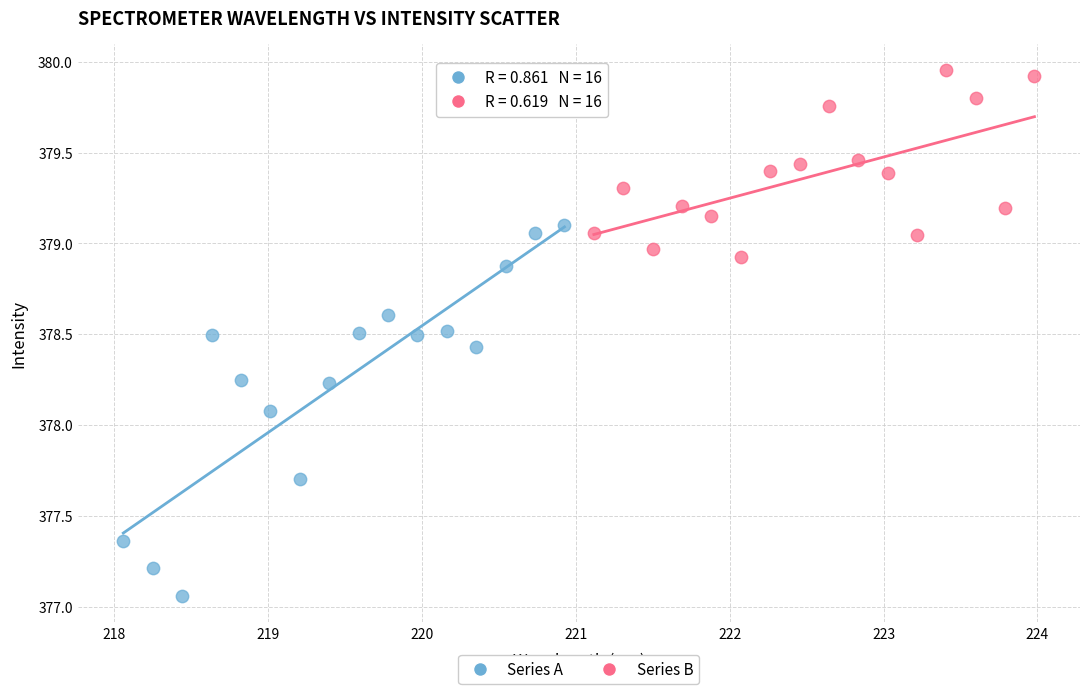

Which series has the widest spread of Y values?

Series A